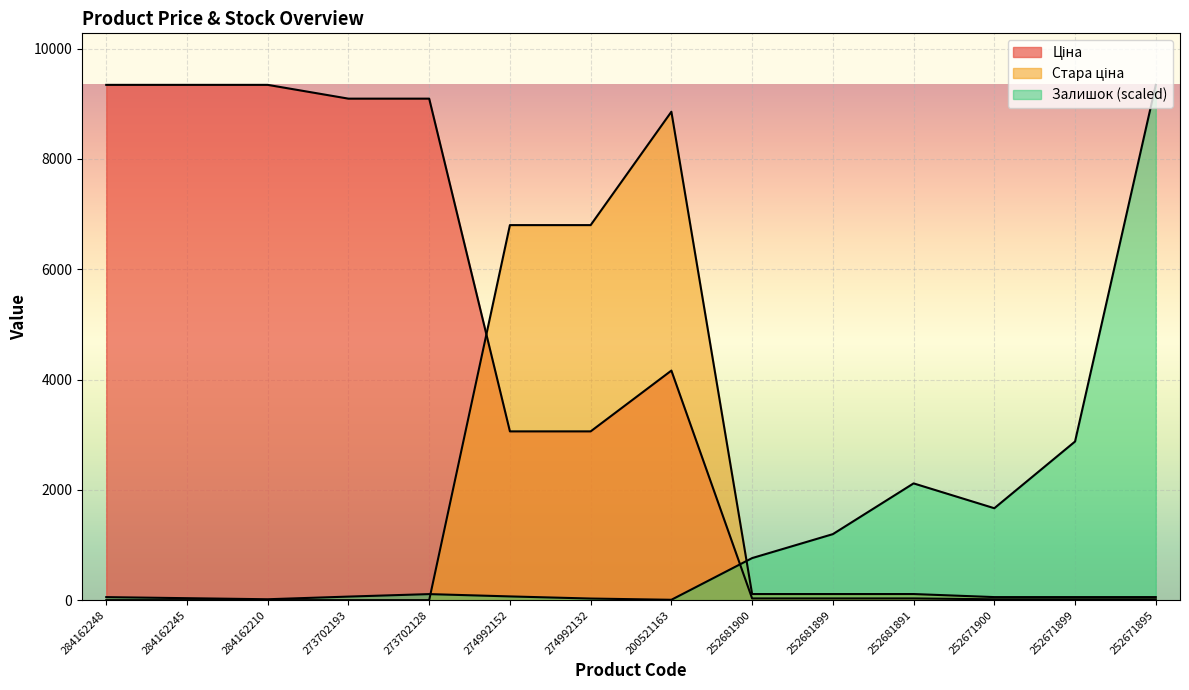

How many times do Стара ціна and Ціна cross each other?

1